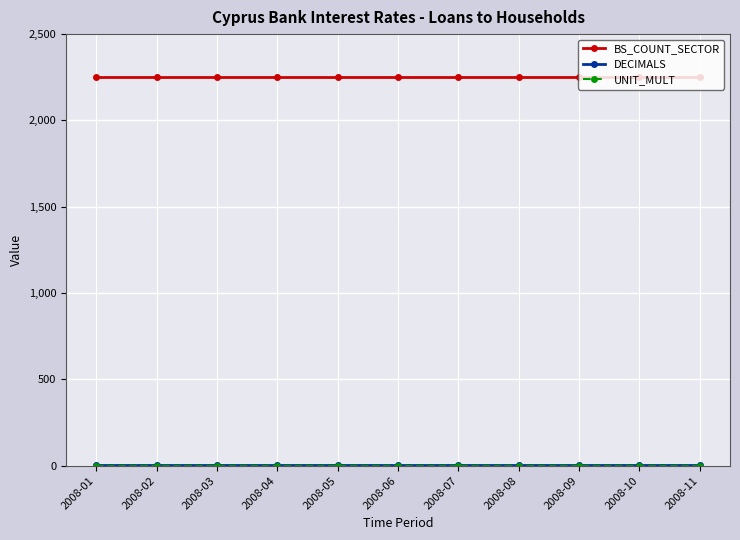

At how many categories does at least one series exceed 1146?

11